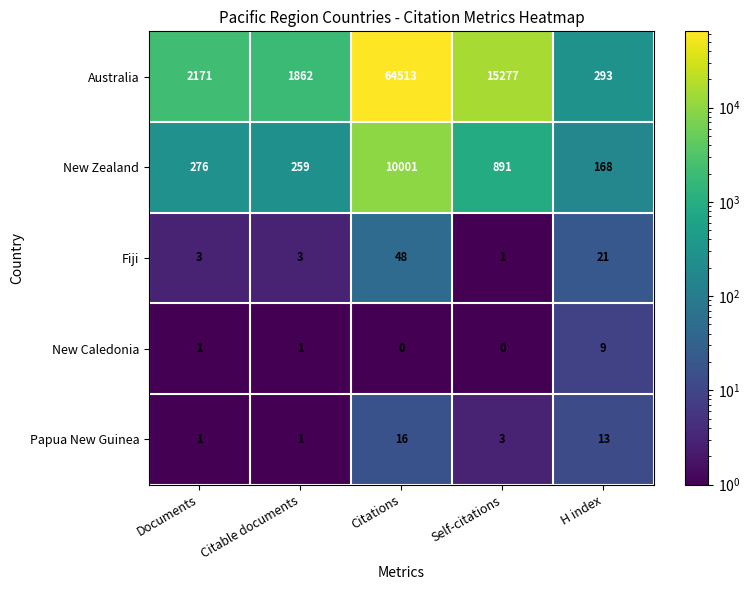

At which label is New Zealand closest to 5084?

Self-citations